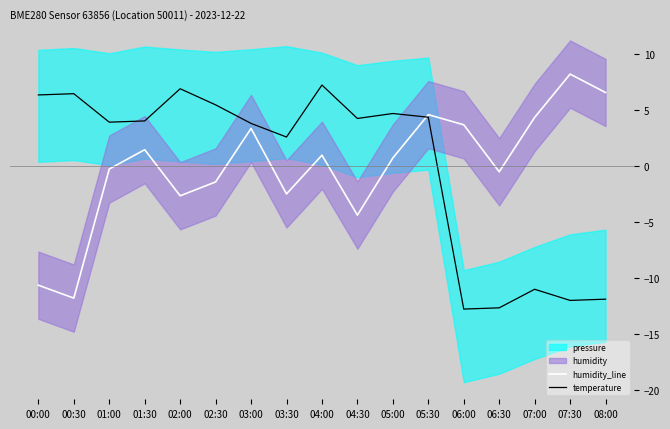

Where does the humidity_line series first go above 0?

01:30